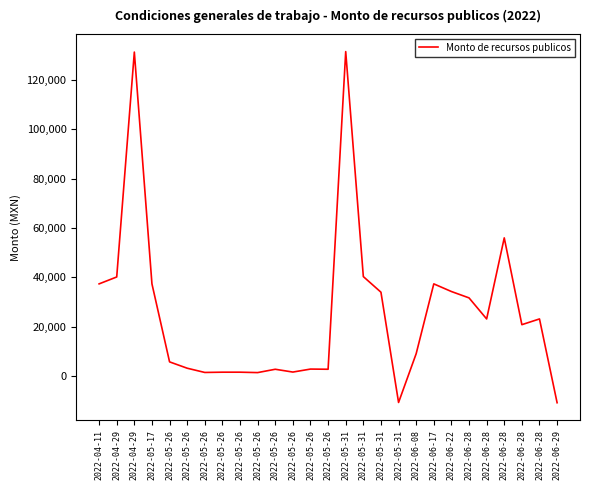

Is it true that the value at 2022-05-26 is 1996.4?

False